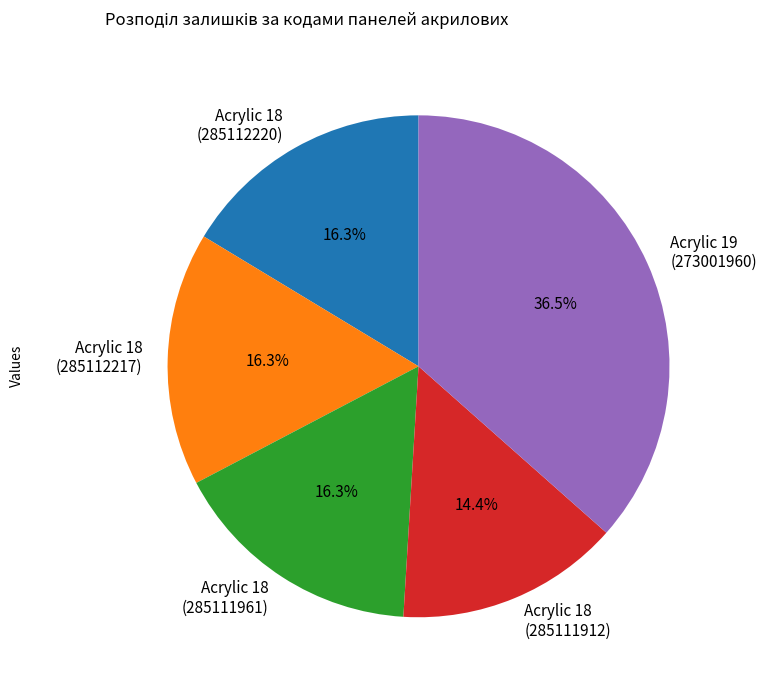

Between Acrylic 19 (273001960) and Acrylic 18 (285112217), which is larger?

Acrylic 19 (273001960)